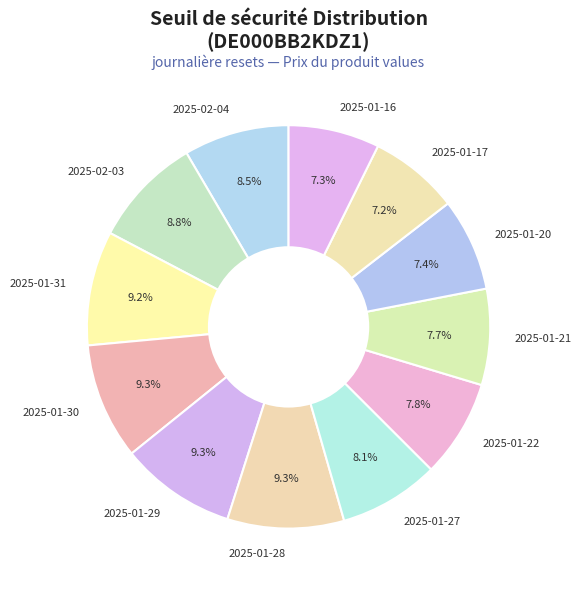

Is 2025-01-28 the majority of the pie?

No